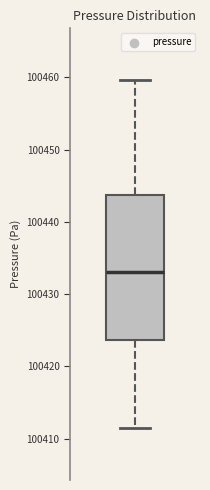

Read this box plot against the y-axis: the position of the median line, the range covered by the box, and the ends of both whiskers. The values are not printed on the chart, so give them approximately, as read against the axis.

median 100433, box 100424 to 100444, whiskers 100412 to 100460